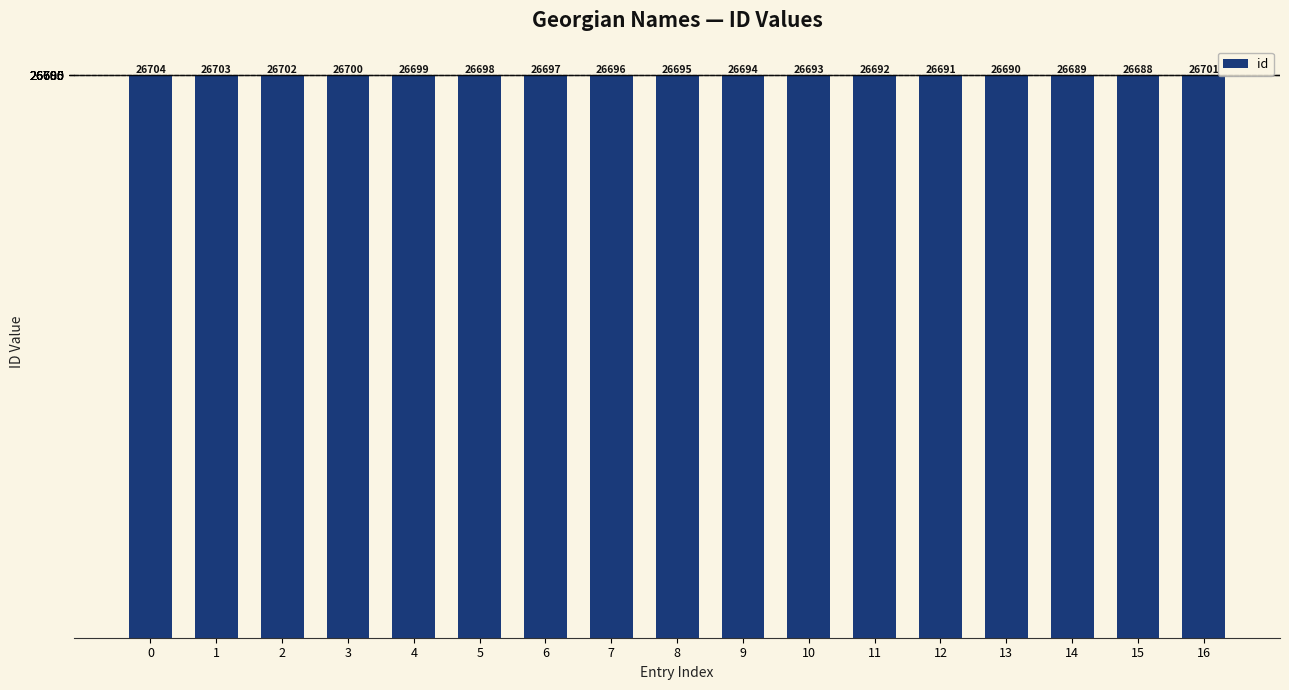

Count the number of categories in the chart.

17